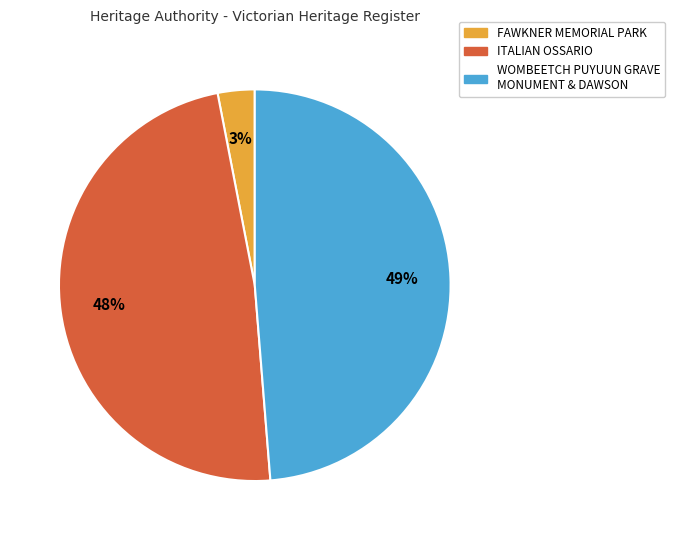

To the nearest percent, what is the combined percentage of ITALIAN OSSARIO and FAWKNER MEMORIAL PARK?

51%